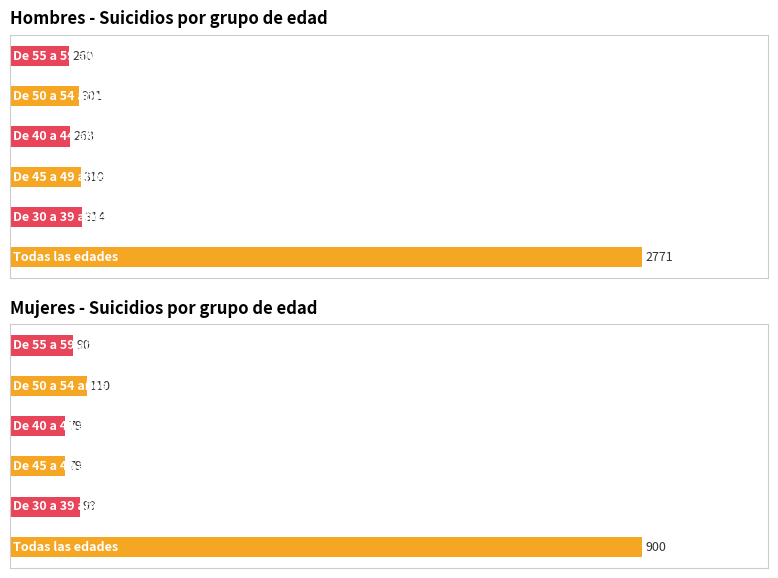

At which category is the sum across all series the highest?

Todas las edades